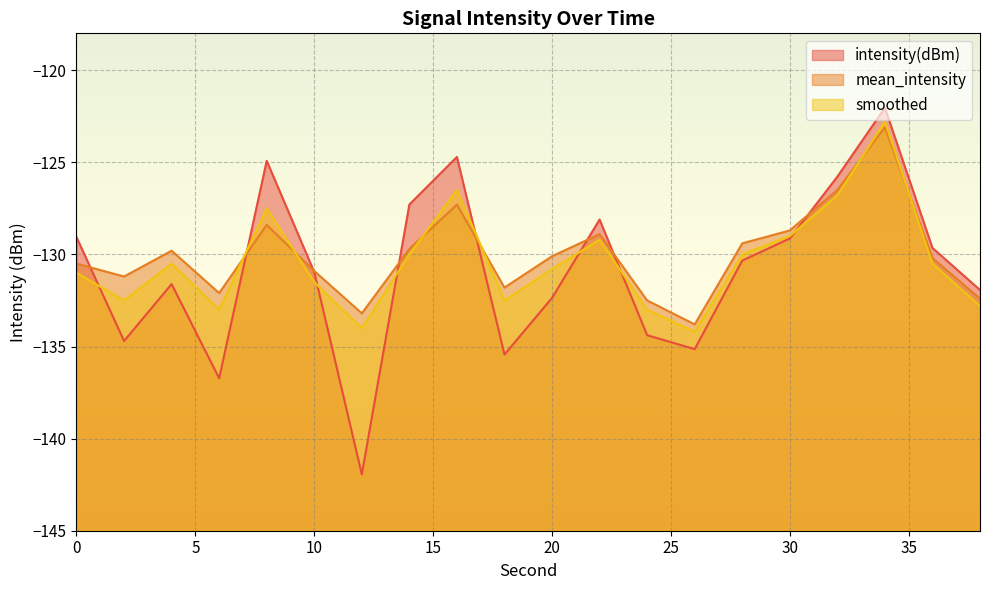

Is it true that mean_intensity equals -178.1 at 20?

False